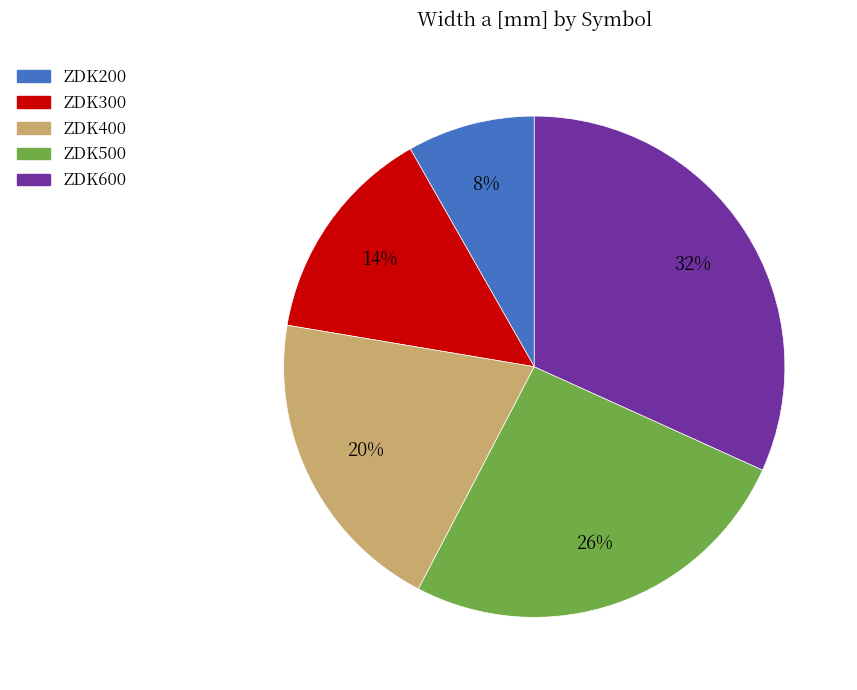

To the nearest percent, what portion does ZDK300 represent?

14%